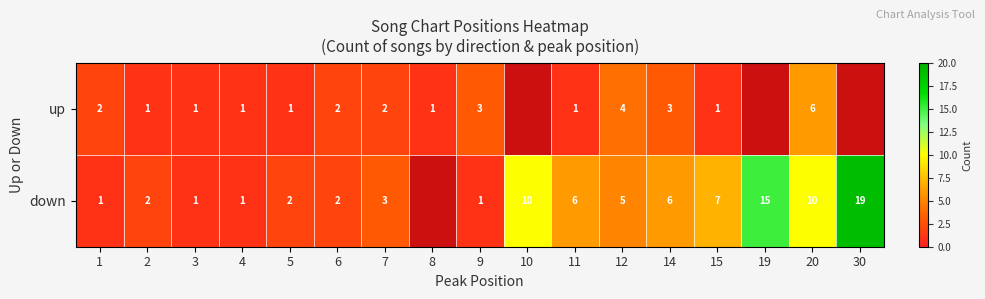

The up series shows 4 at 9. True or false?

False